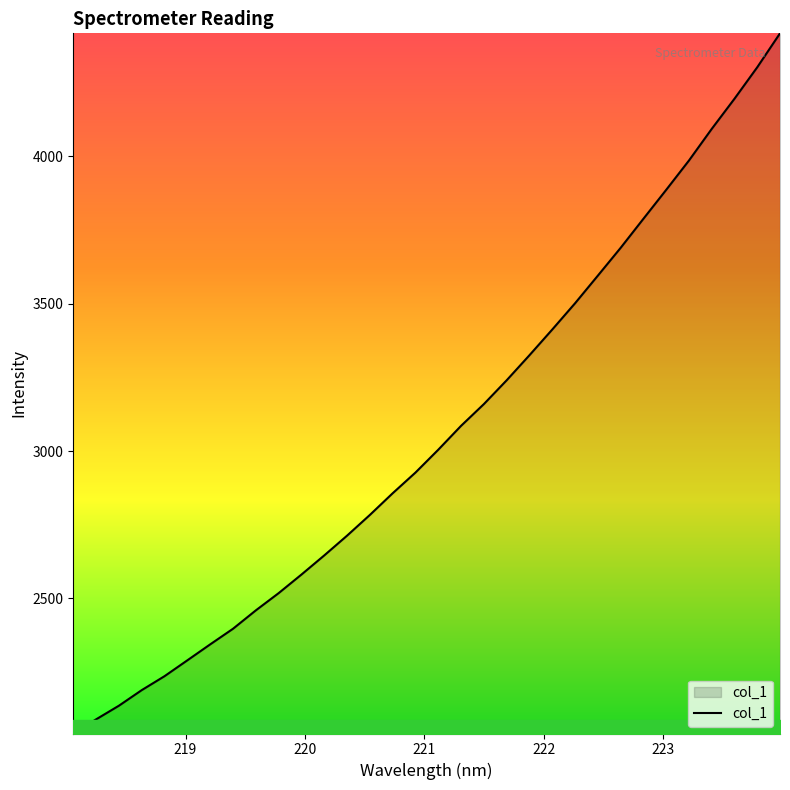

What is the minimum value shown in the chart?

2041.3